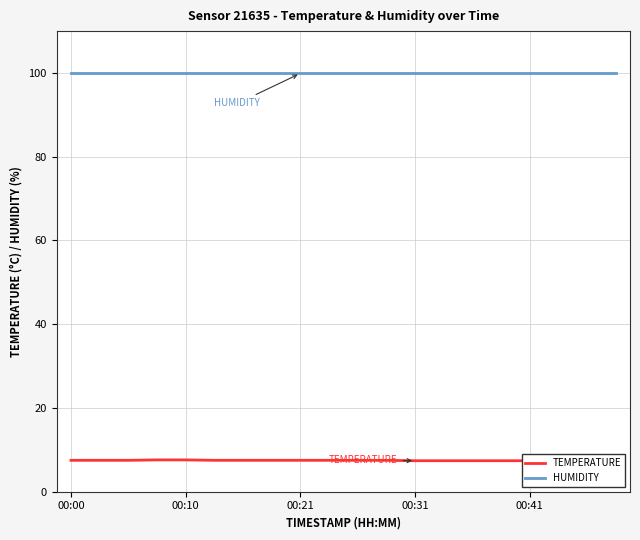

Does the chart display data point markers on the line(s)?

No